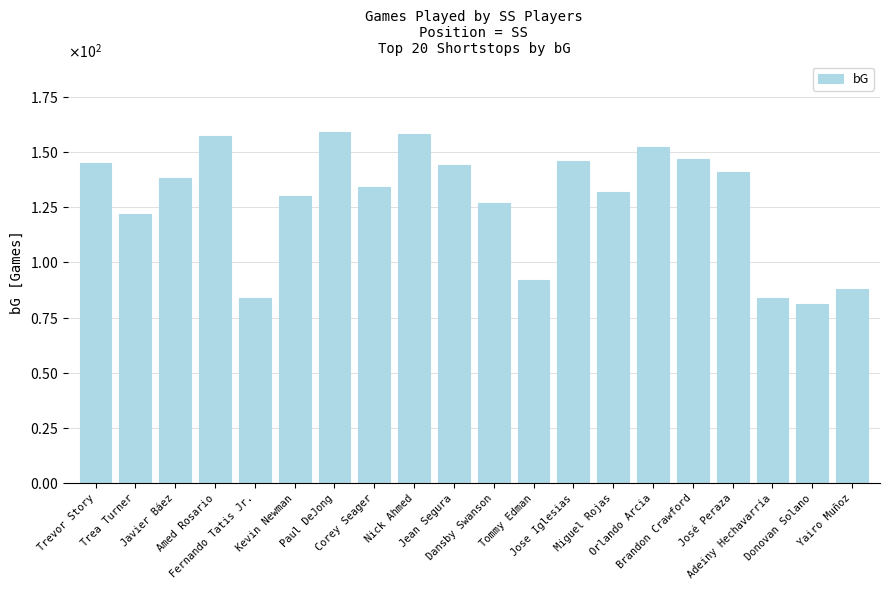

Which label corresponds to the largest value in the chart?

Paul DeJong